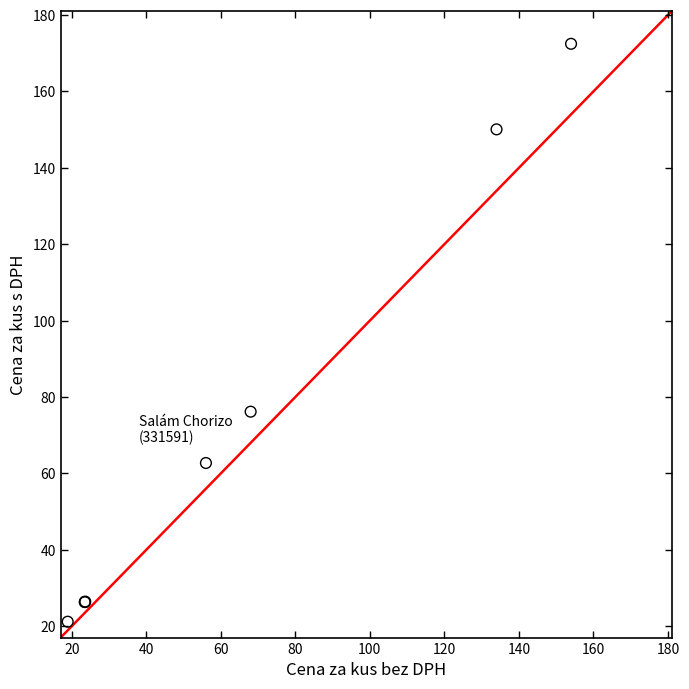

What Y value in the scatter plot is closest to 96?

76.2